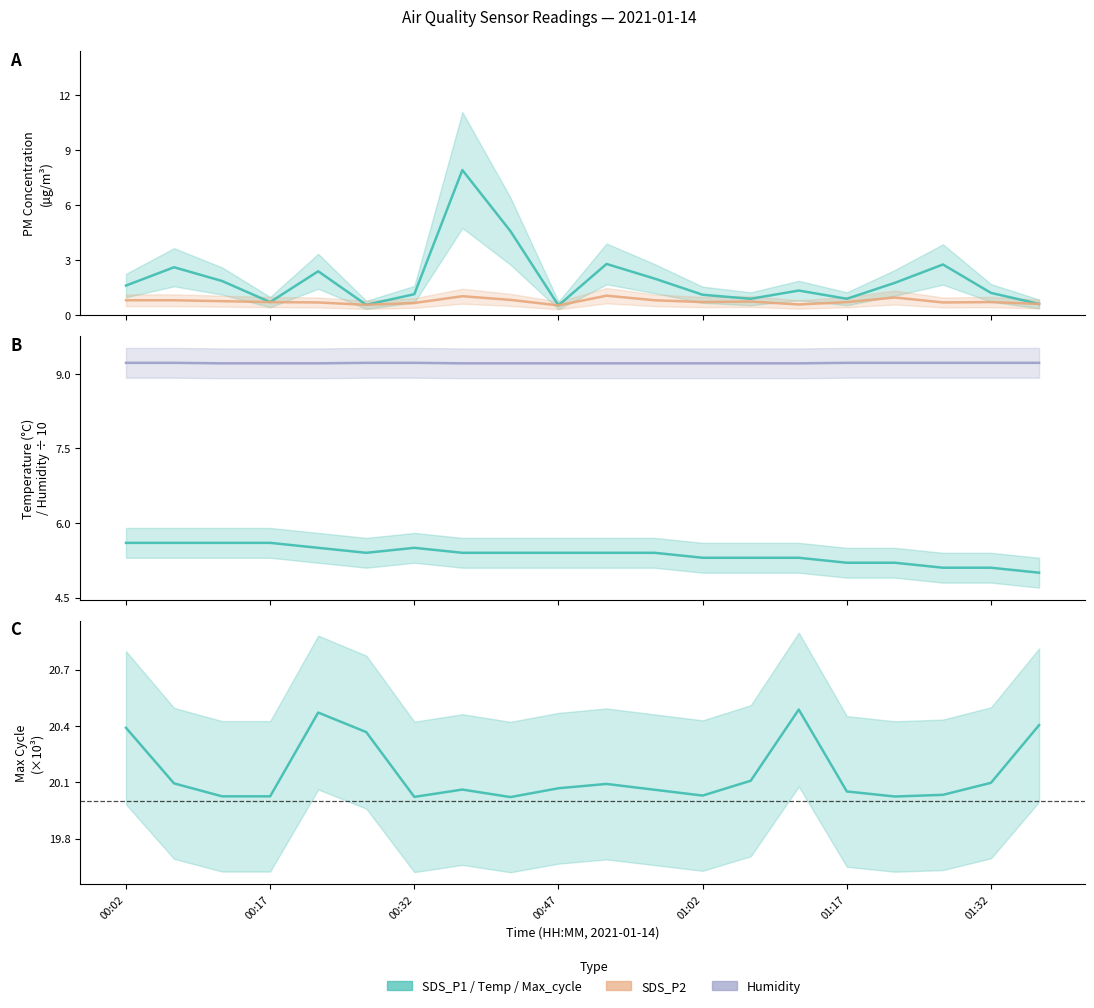

True or false: Max_cycle / 1000 and SDS_P1 cross at least once.

False